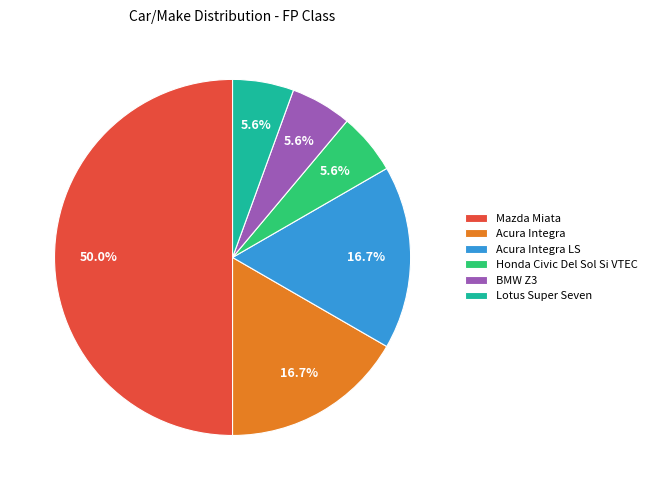

What percentage is the Lotus Super Seven slice, to the nearest percent?

6%